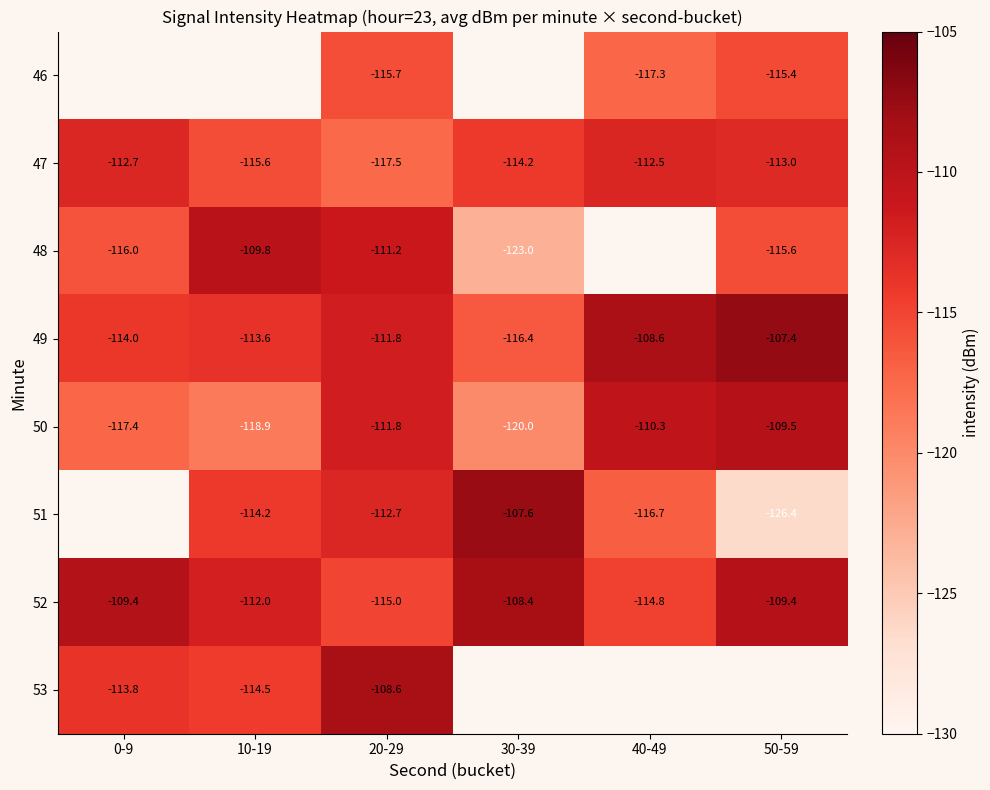

Count the 47 values in the range -115 to -112.

4